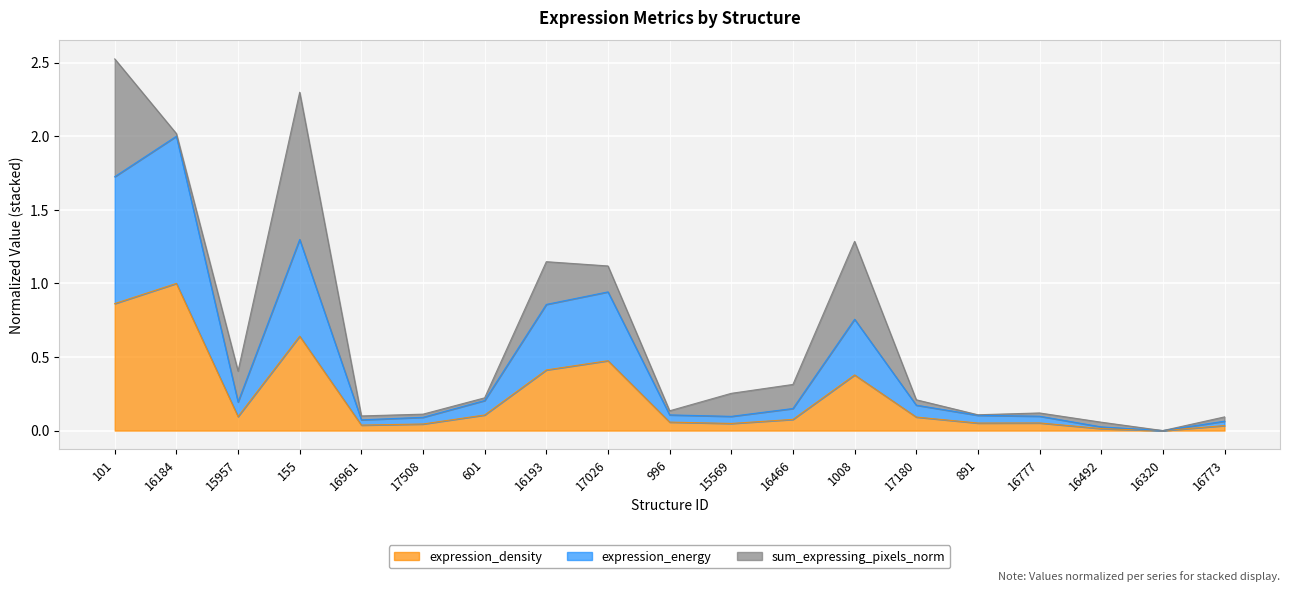

True or false: expression_density and expression_energy cross at least once.

False